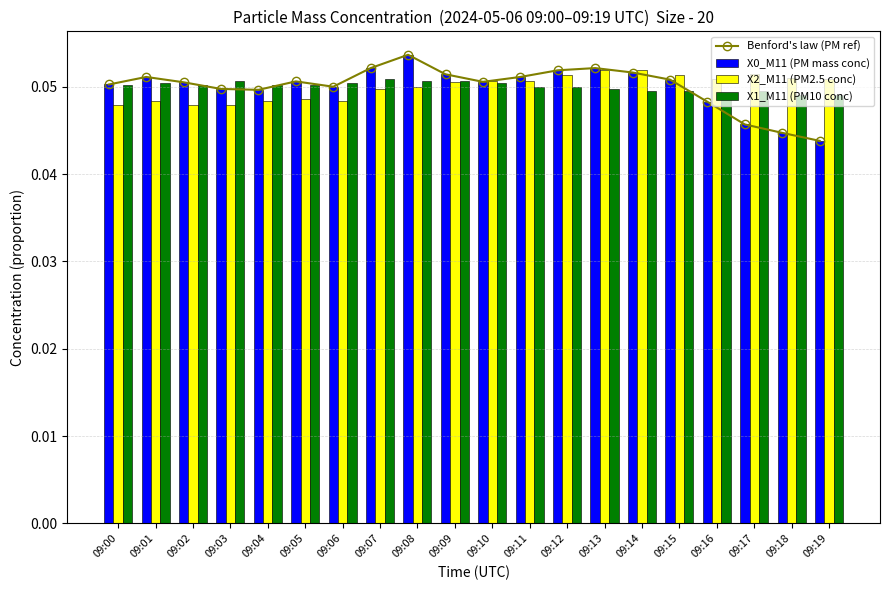

What is the sum of all Benford's law (PM ref) values?

1.0